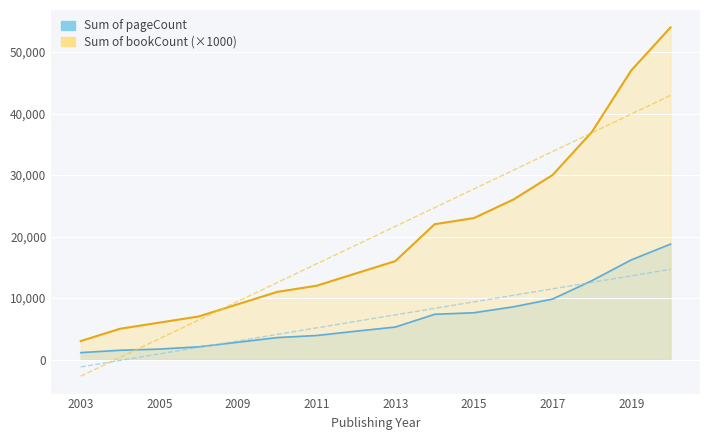

What is the minimum value for Sum of publishingYear?

2003